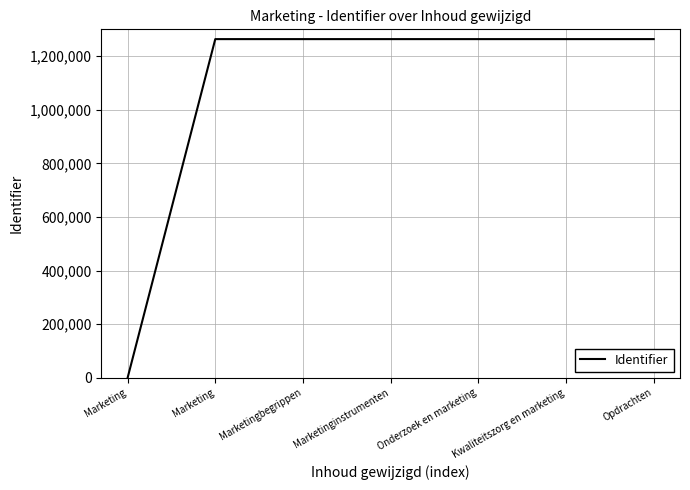

True or false: the data shows 1905833 at Marketinginstrumenten.

False